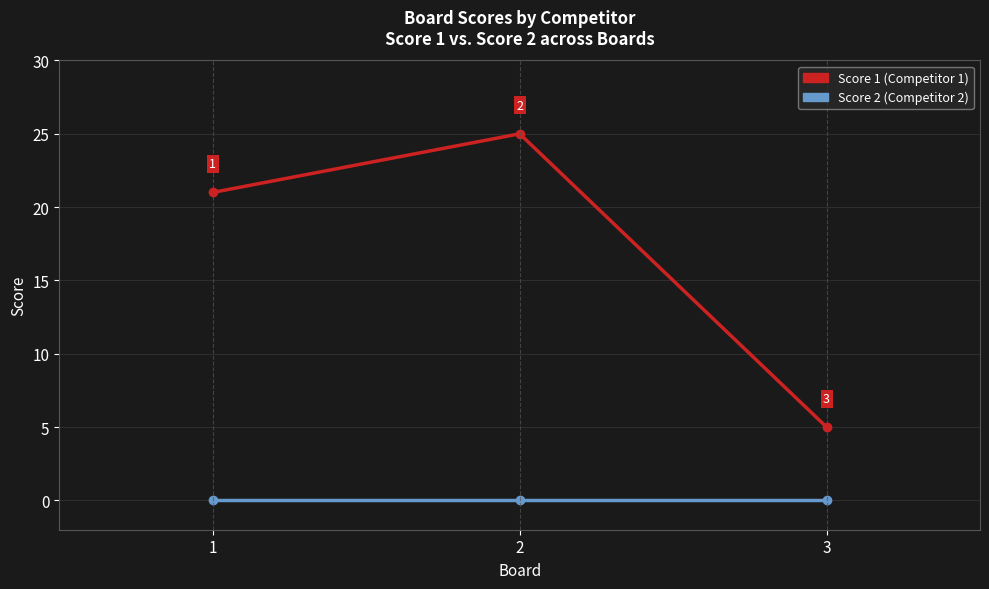

What is the spread (max minus min) of values at 2?

25